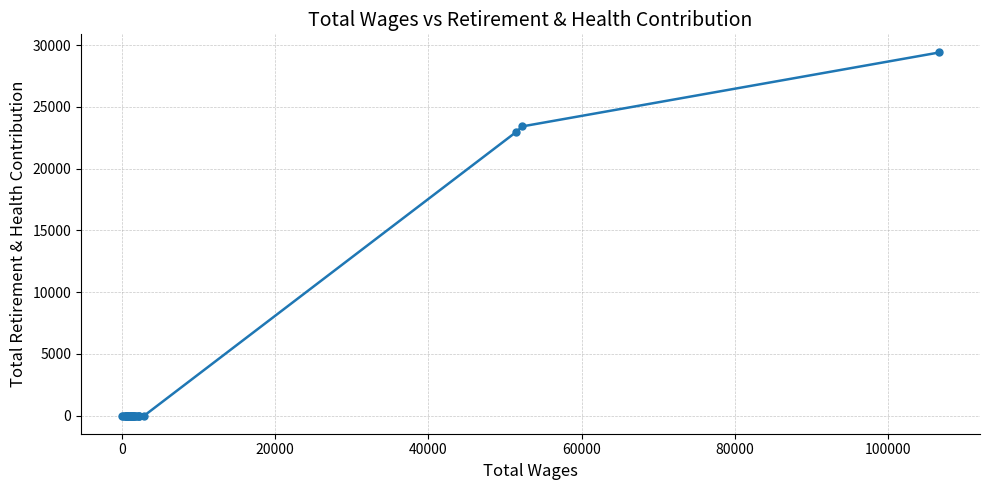

Reading left to right, extract all data points from this chart.

0	0	0	0	0	0	0	0	0	0	0	0	0	0	0	0	0	0	0	0	0	0	0	0	0	22924	23417	29400